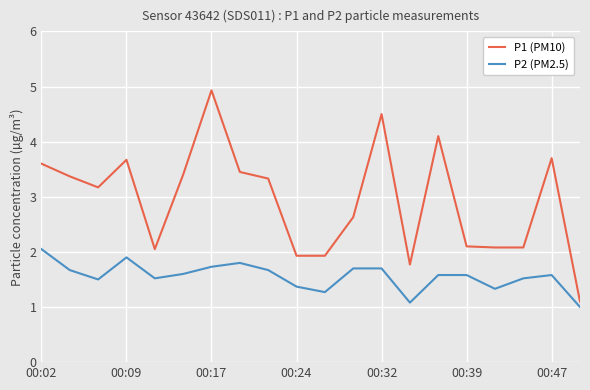

What is the smallest value displayed?

1.0